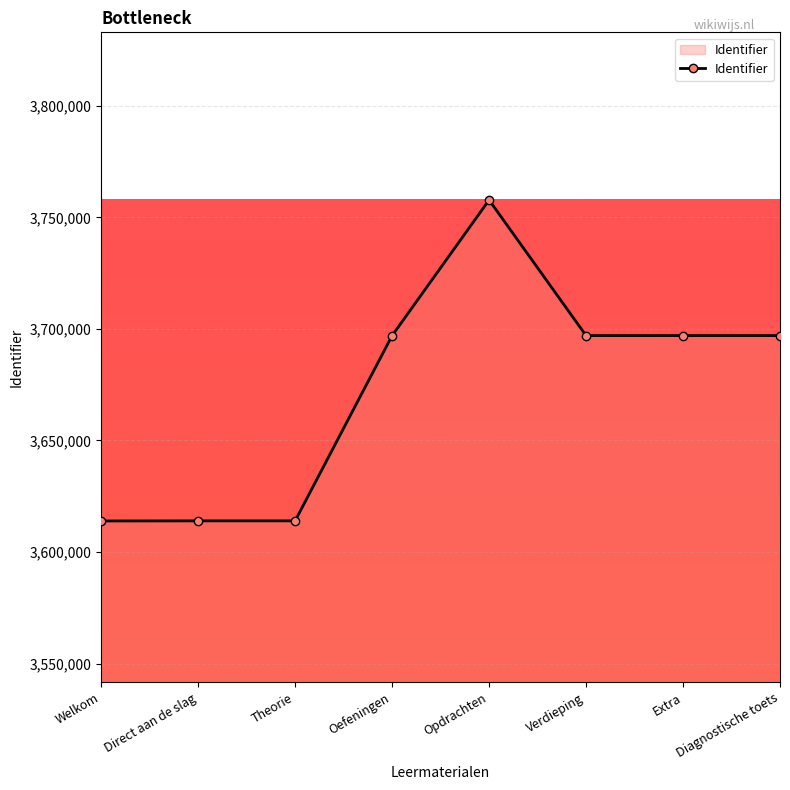

What is the sum of the values at Direct aan de slag and Theorie?

7227884